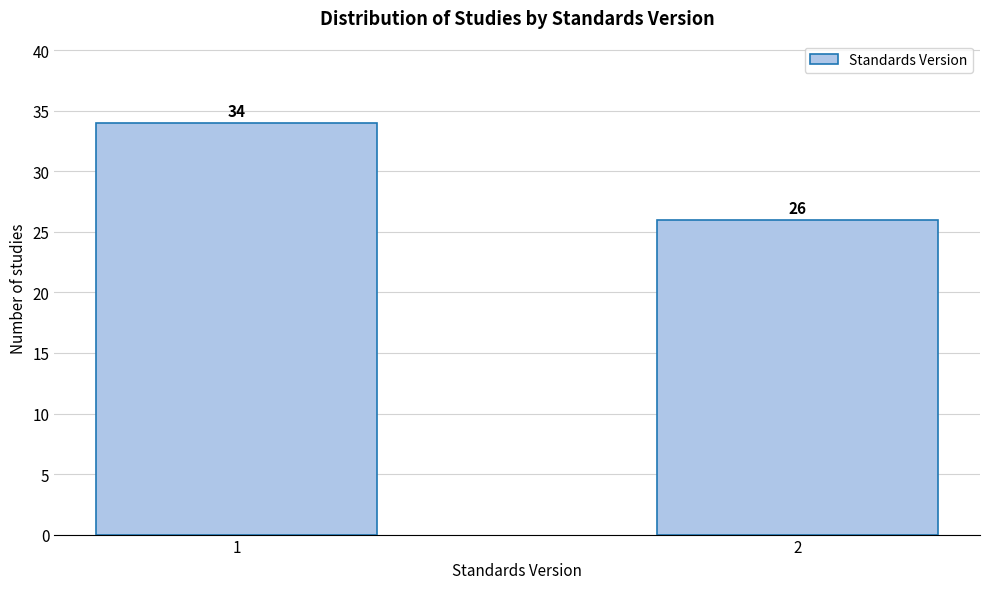

Reading left to right, what are all the values shown in this chart?

1=34	2=26